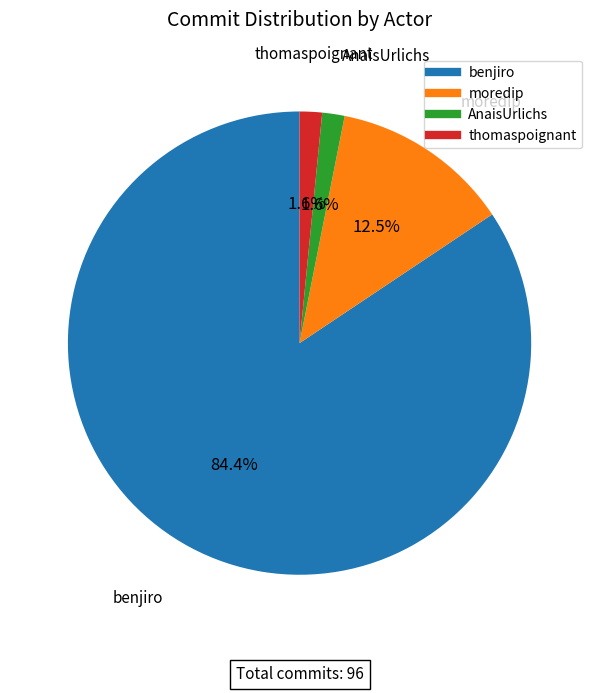

Is benjiro the majority of the pie?

Yes